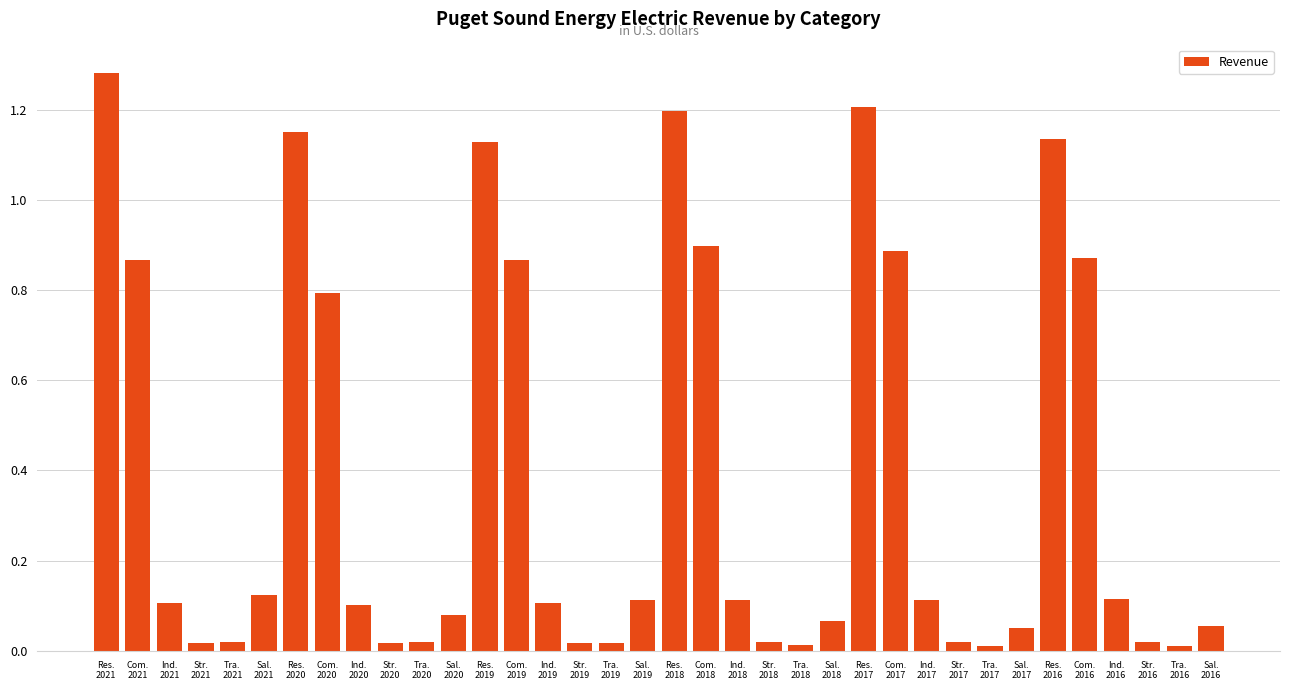

What is the average value?

0.4